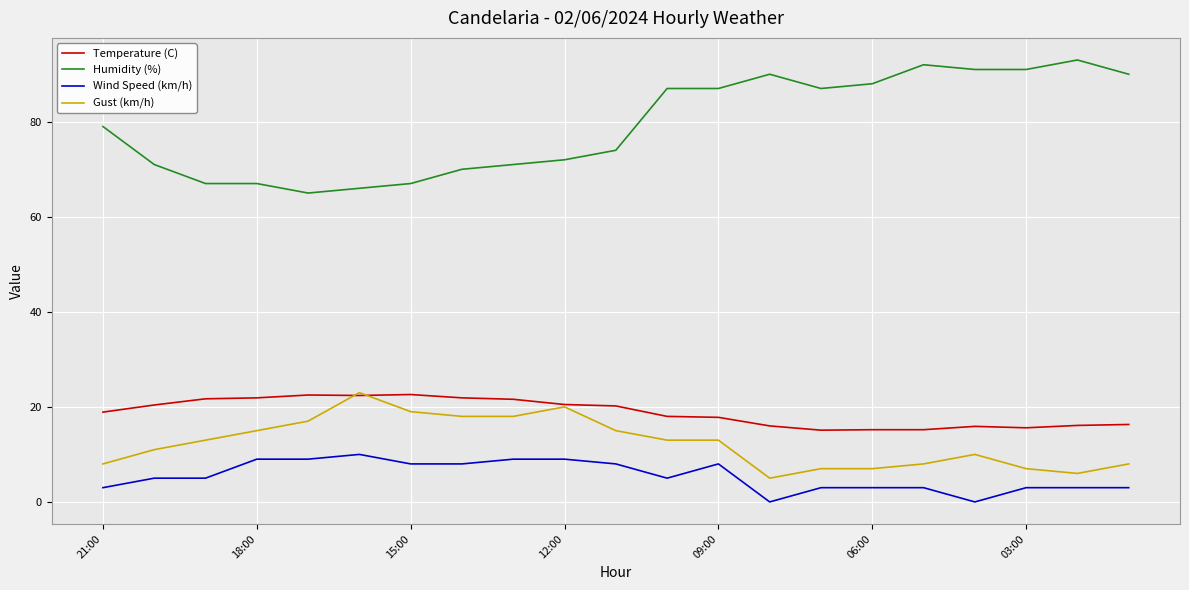

How many distinct data groups are displayed?

4